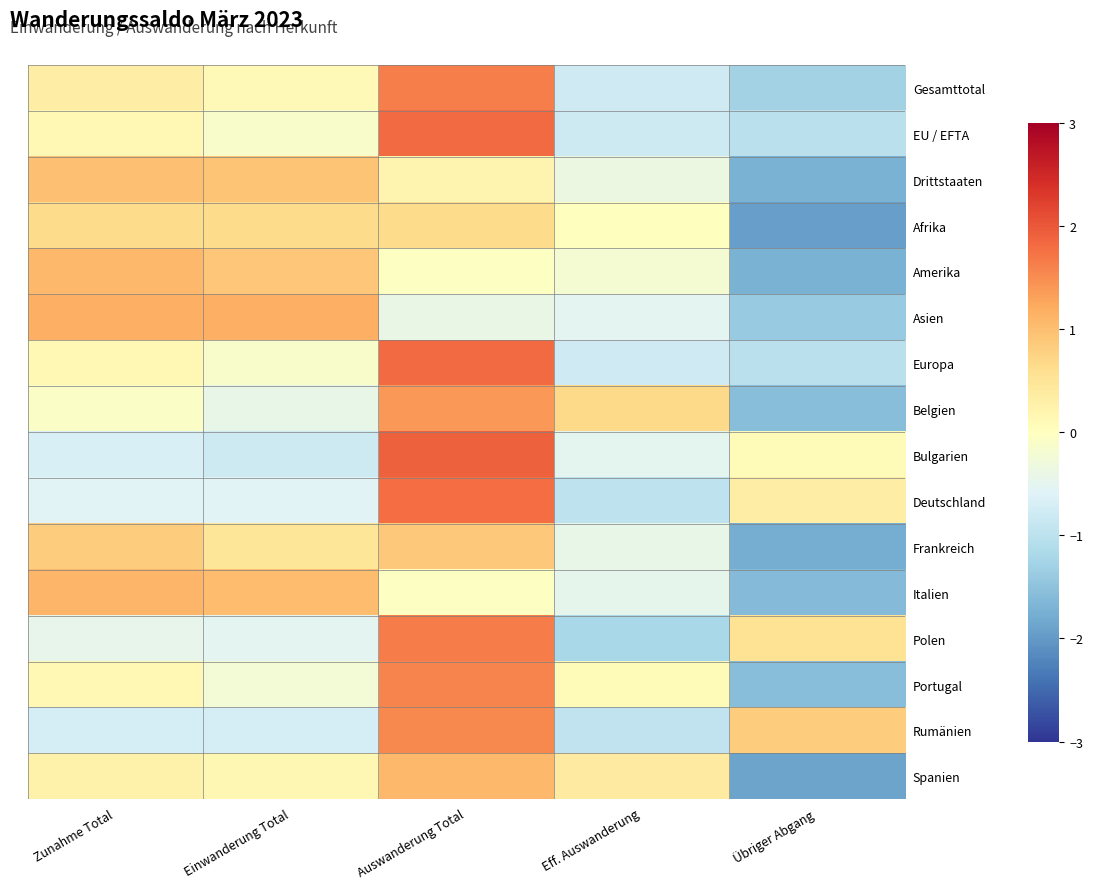

What is the spread (max minus min) of values at Einwanderung Total?

2.0